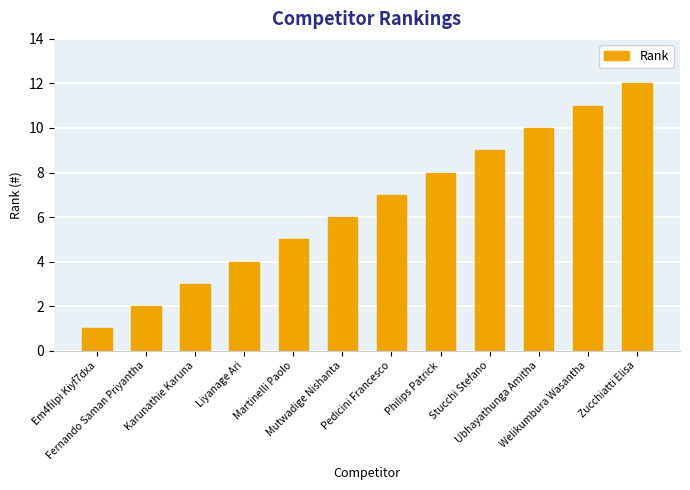

What is the greatest value displayed?

12